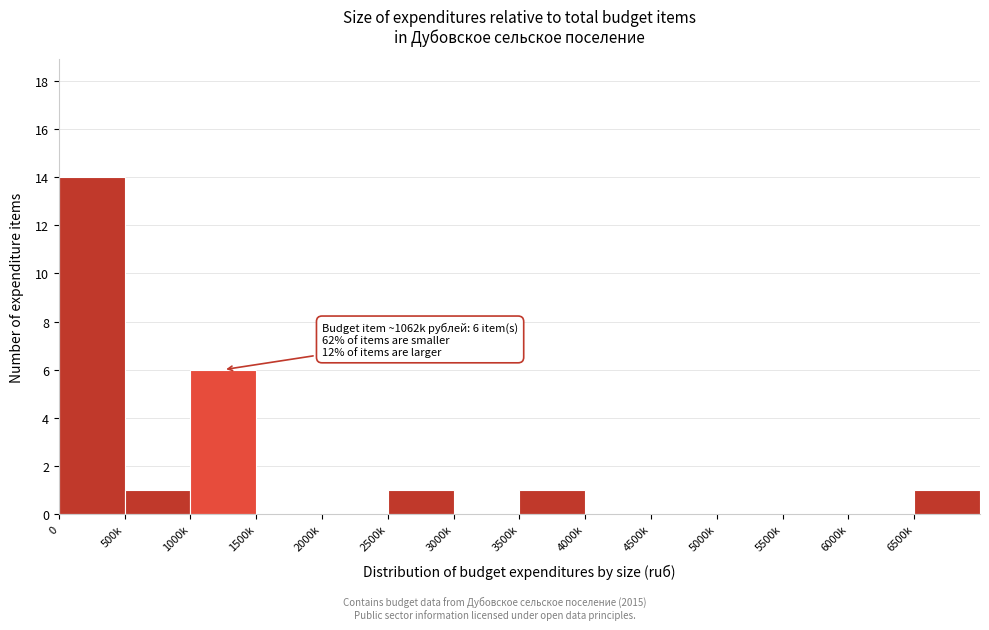

Reading left to right, what are all the values shown in this chart?

0=14	500k=1	1000k=6	1500k=0	2000k=0	2500k=1	3000k=0	3500k=1	4000k=0	4500k=0	5000k=0	5500k=0	6000k=0	6500k=1